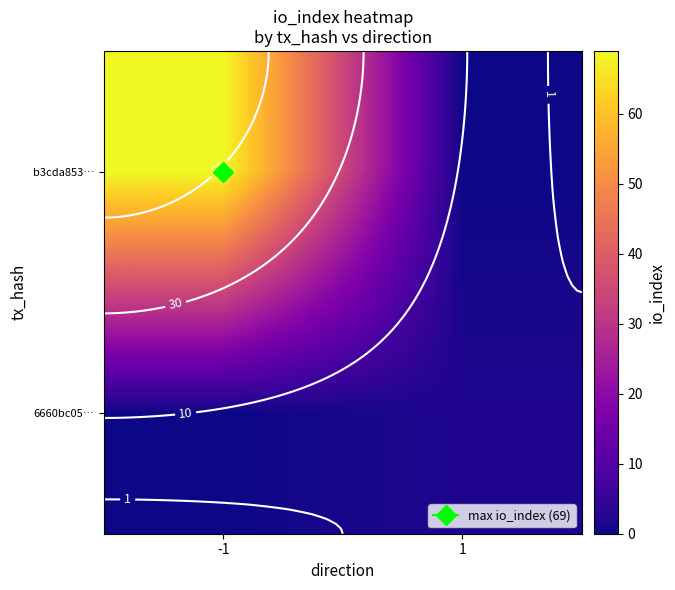

At which category is the sum across all series the highest?

-1